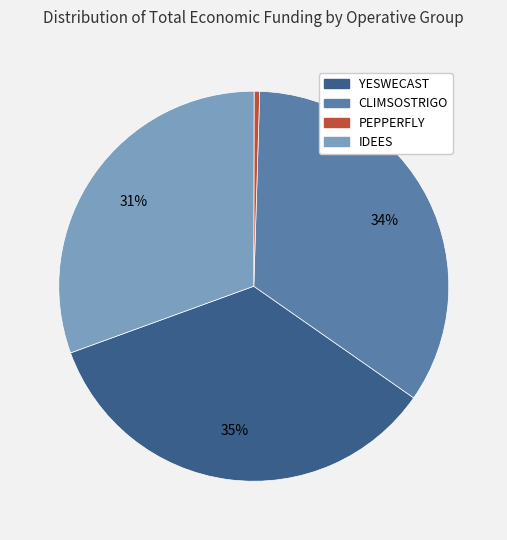

How many slices are in this pie chart?

4